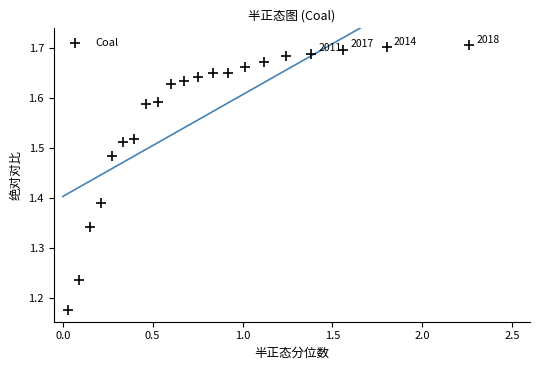

What is the range of X values (max minus min)?

2.2